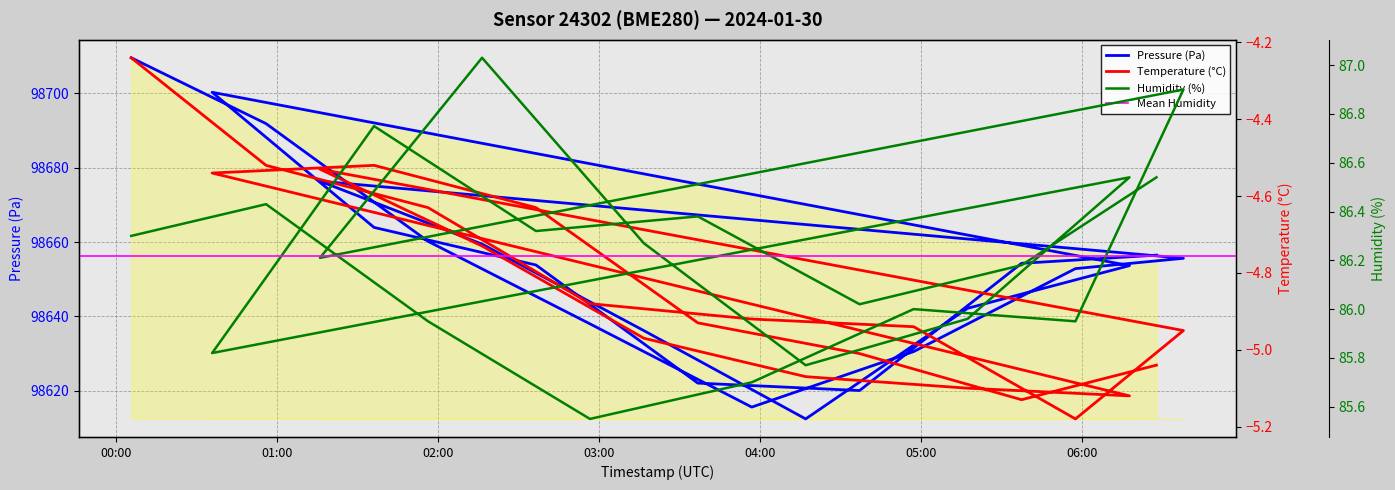

Rank the series by their maximum value, from lowest to highest.

temperature, humidity, pressure